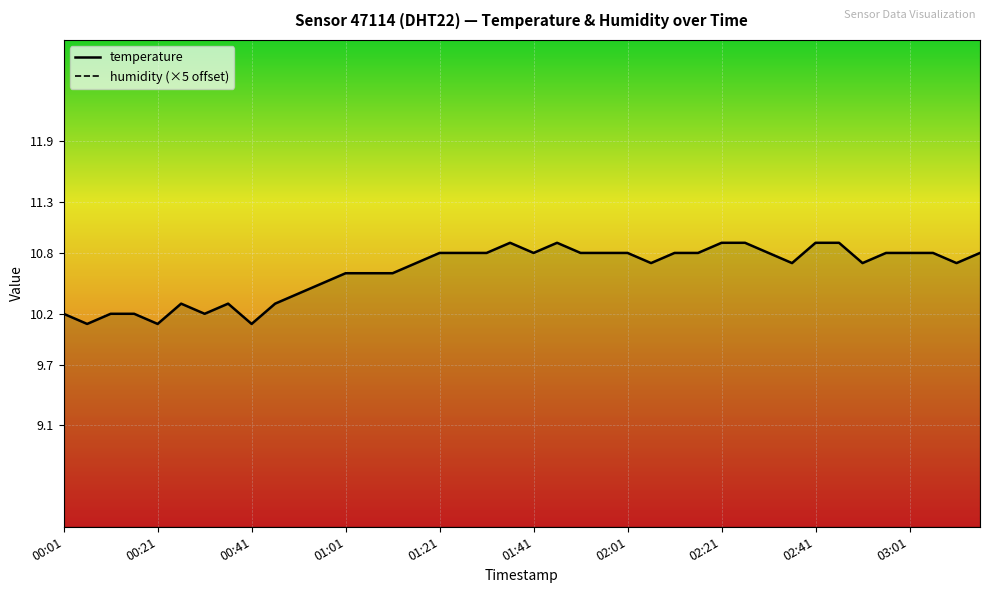

True or false: temperature and humidity (×5 offset) intersect in this chart.

False